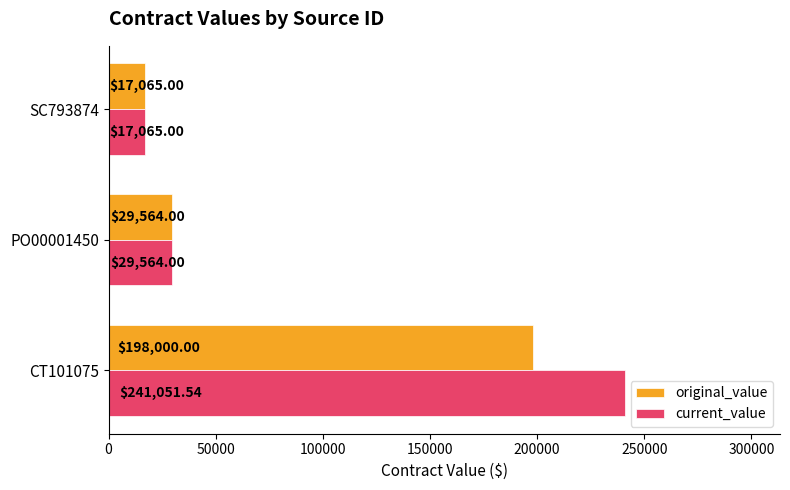

What is the difference between the maximum and second lowest values in the current_value series?

211487.5